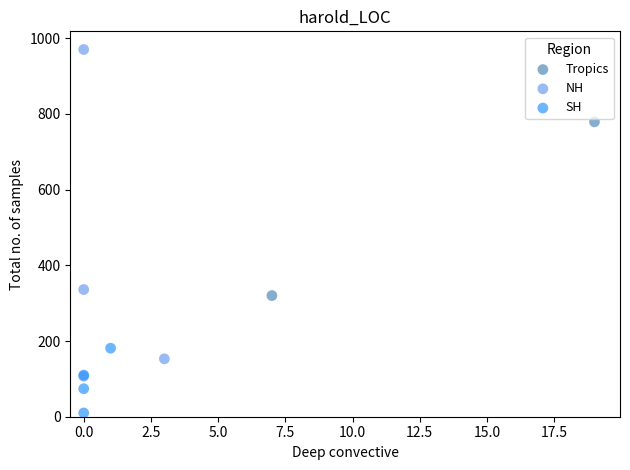

What are all the series names shown in the legend?

Tropics, NH, SH